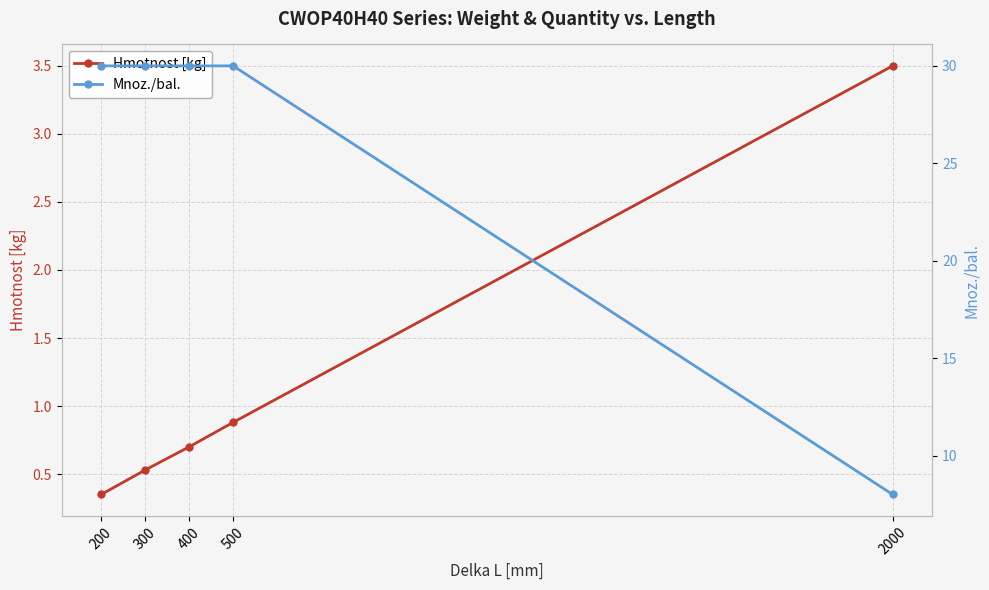

Is it true that Hmotnost [kg] equals 4.7 at 2000?

False